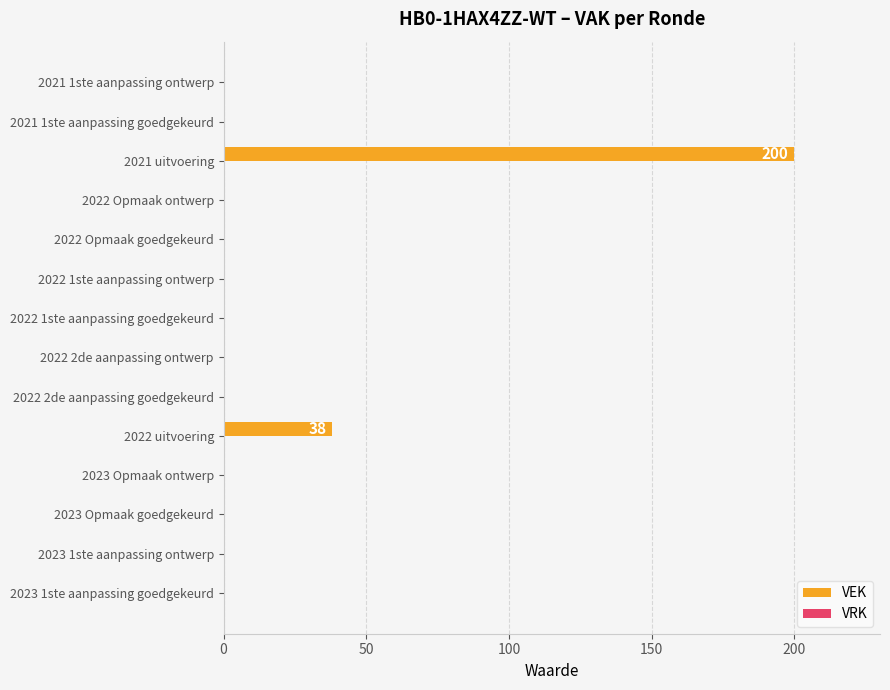

True or false: the data shows 0 at 2022 Opmaak ontwerp.

True